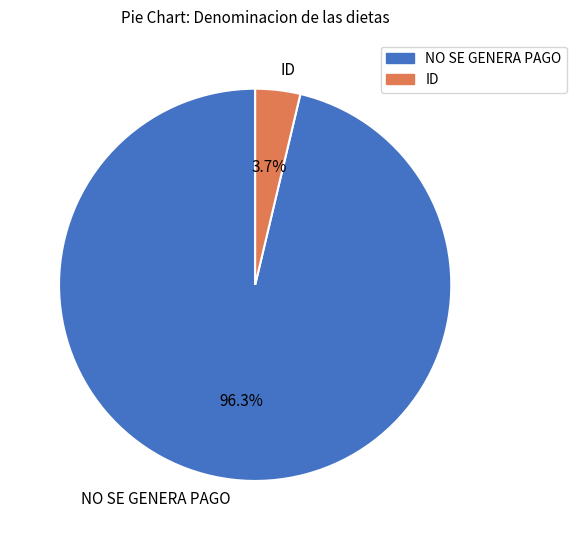

What is the largest slice in the pie chart?

NO SE GENERA PAGO